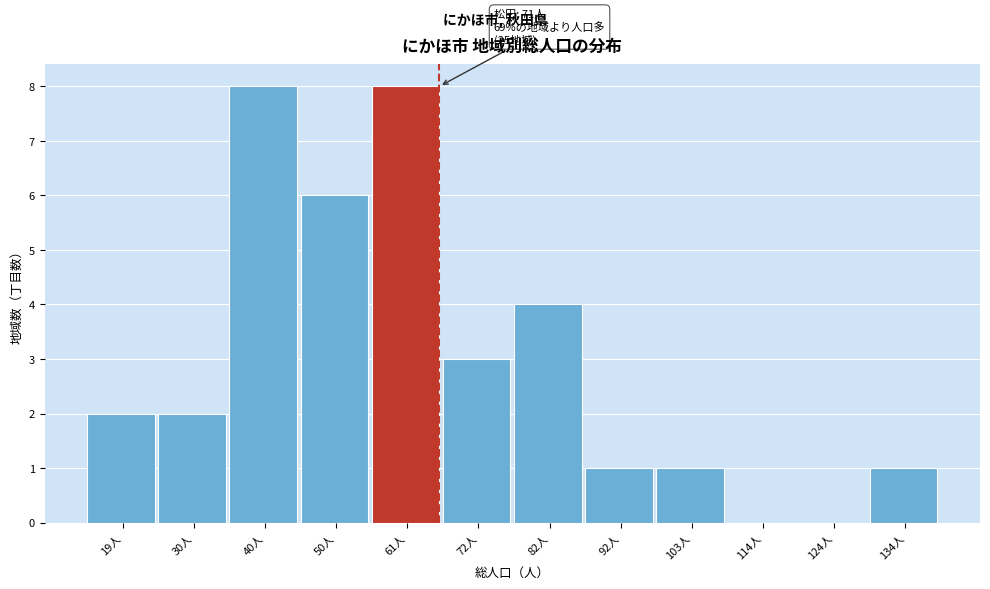

Reading left to right, list all the values displayed in this chart.

19人=2	30人=2	40人=8	50人=6	61人=8	72人=3	82人=4	92人=1	103人=1	114人=0	124人=0	134人=1